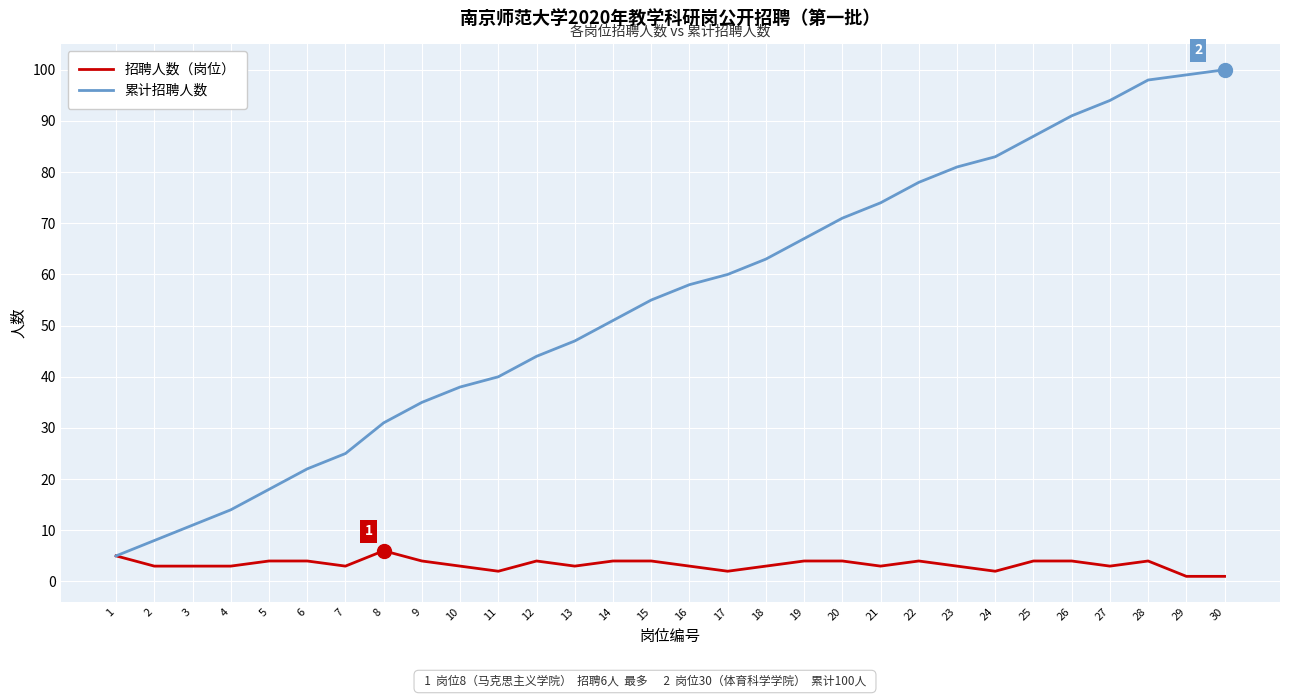

What are all the series names shown in the legend?

招聘人数（岗位）, 累计招聘人数